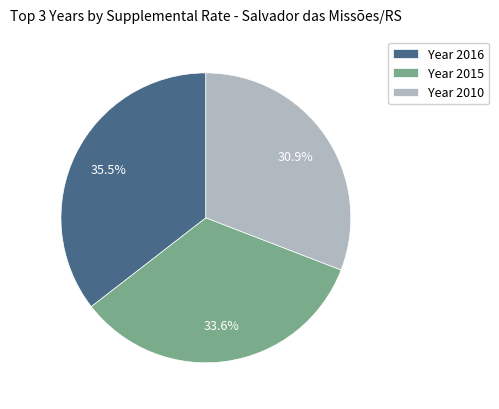

Does Year 2016 account for over 50% of the chart?

No